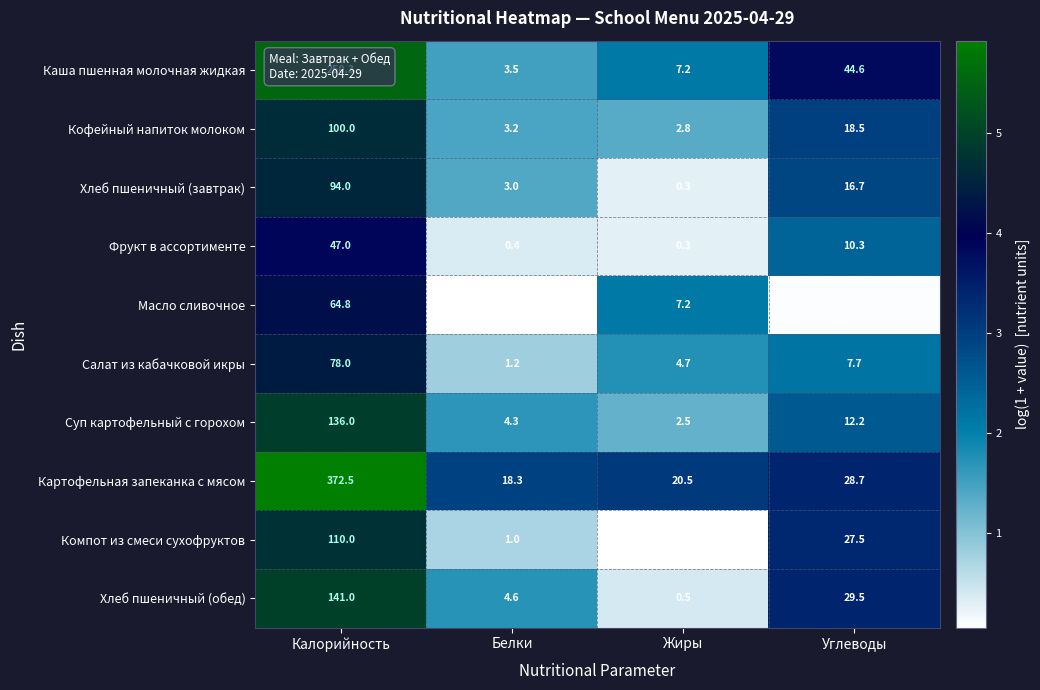

At which label does Хлеб пшеничный (завтрак) first exceed 16?

Калорийность